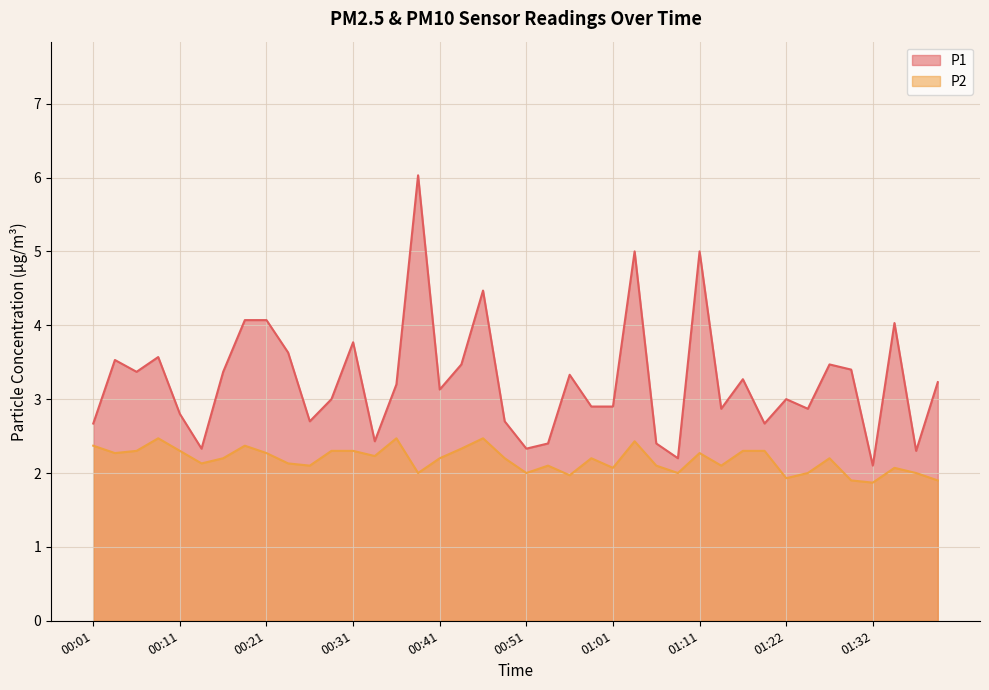

What is the total value across all series at 00:04?

5.8